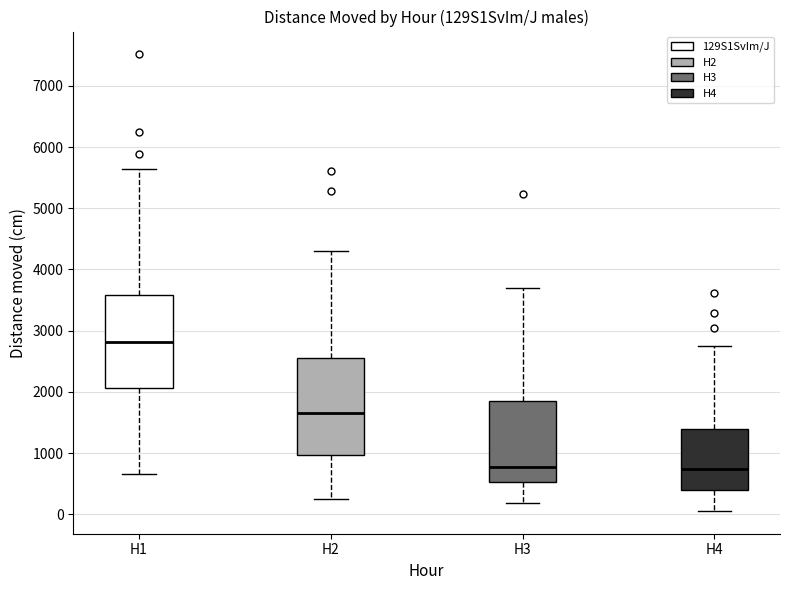

Reading left to right, read every box against the y-axis: the position of its median line, the range the box covers, and the ends of its whiskers. The values are not printed on the chart, so give them approximately, as read against the axis.

H1: median 2800, box 2100 to 3600, whiskers 700 to 5600
H2: median 1700, box 1000 to 2600, whiskers 200 to 4300
H3: median 800, box 500 to 1800, whiskers 200 to 3700
H4: median 700, box 400 to 1400, whiskers 100 to 2700